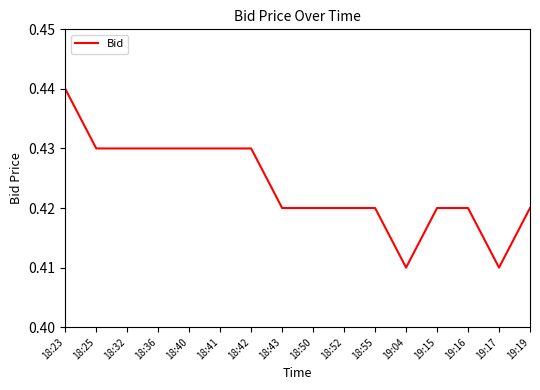

What position from the right is 19:15?

4